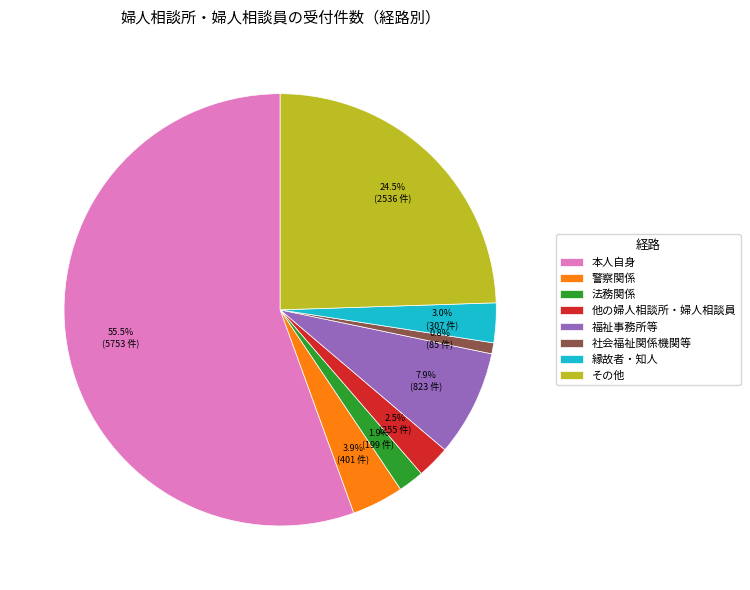

Combined, do 縁故者・知人 and 福祉事務所等 account for over 50%?

No